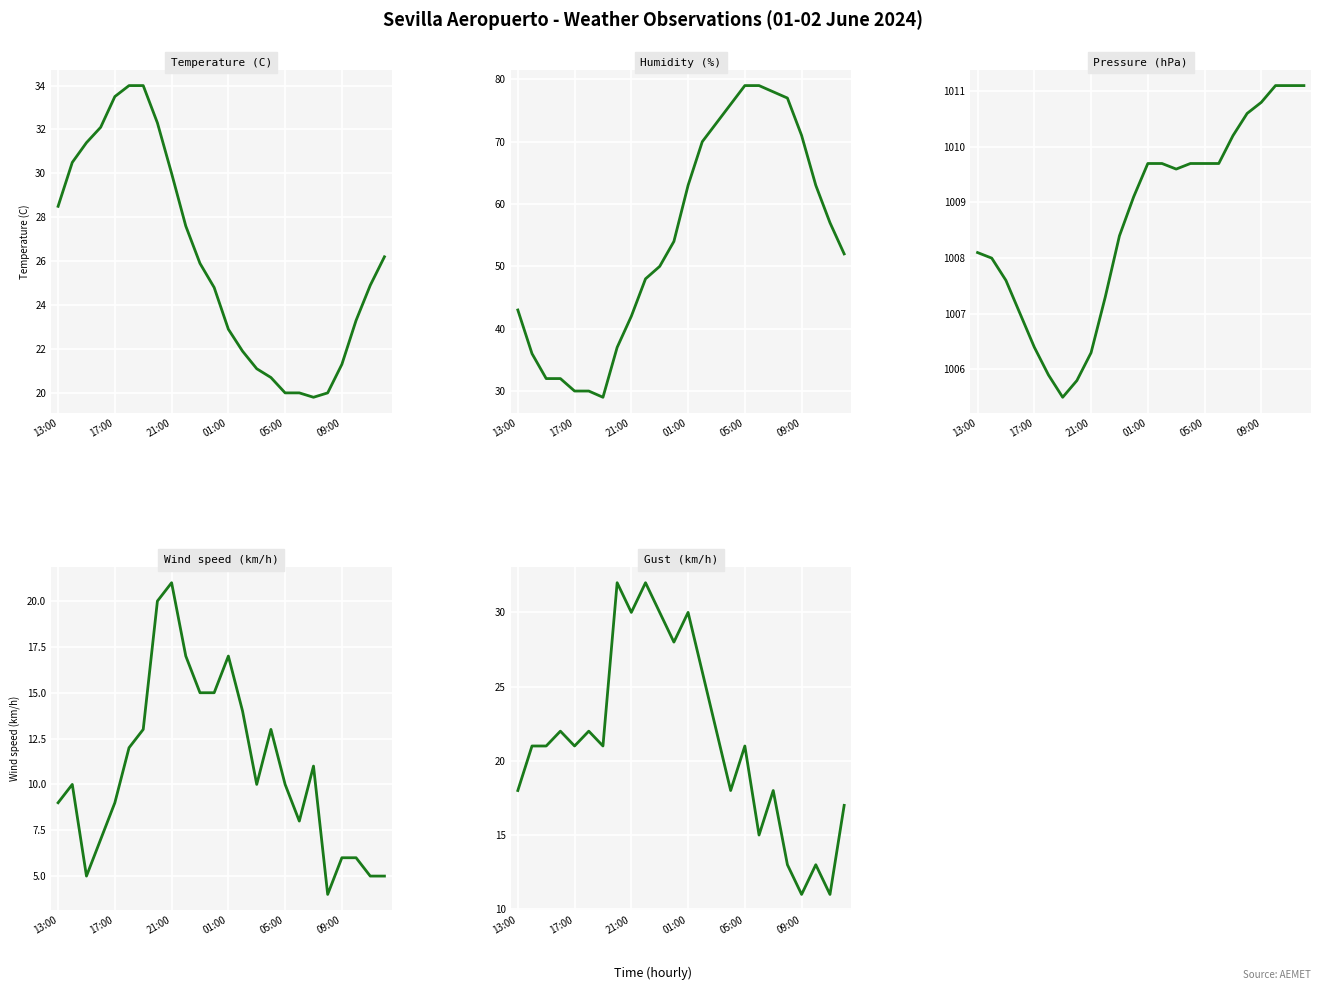

At 7, list the series in order from largest to smallest.

Pressure (hPa), Humidity (%), Temperature (C), Gust (km/h), Wind speed (km/h)